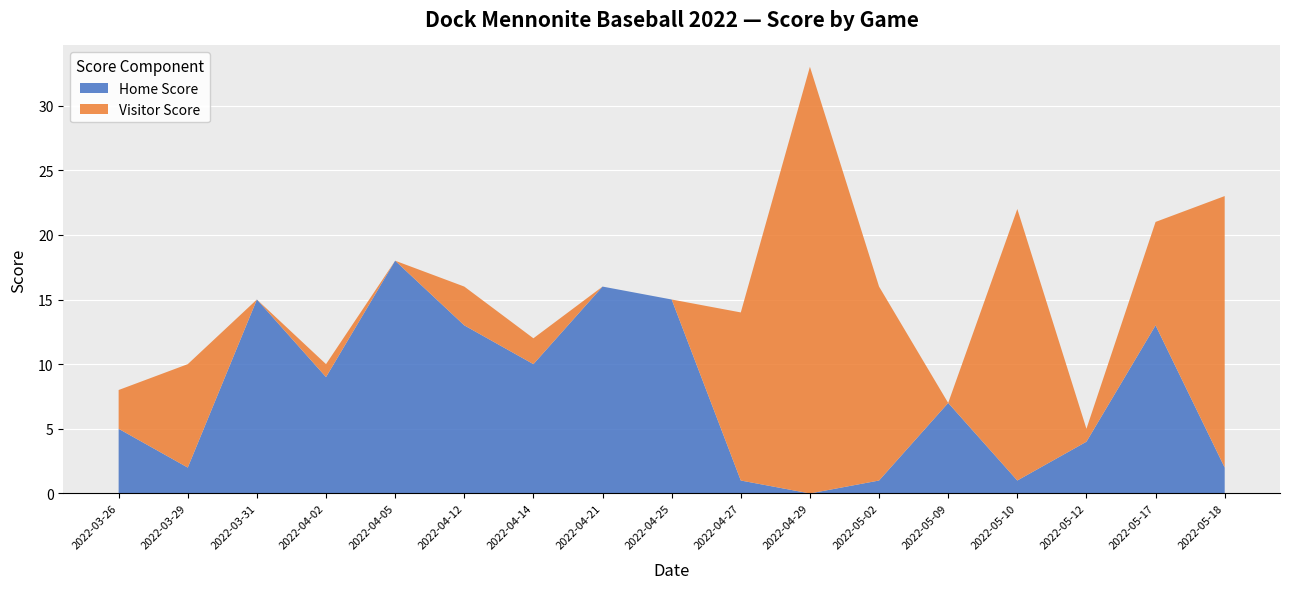

Reading left to right, what are all the values shown in this chart?

Home Score: 5	2	15	9	18	13	10	16	15	1	0	1	7	1	4	13	2
Visitor Score: 3	8	0	1	0	3	2	0	0	13	33	15	0	21	1	8	21